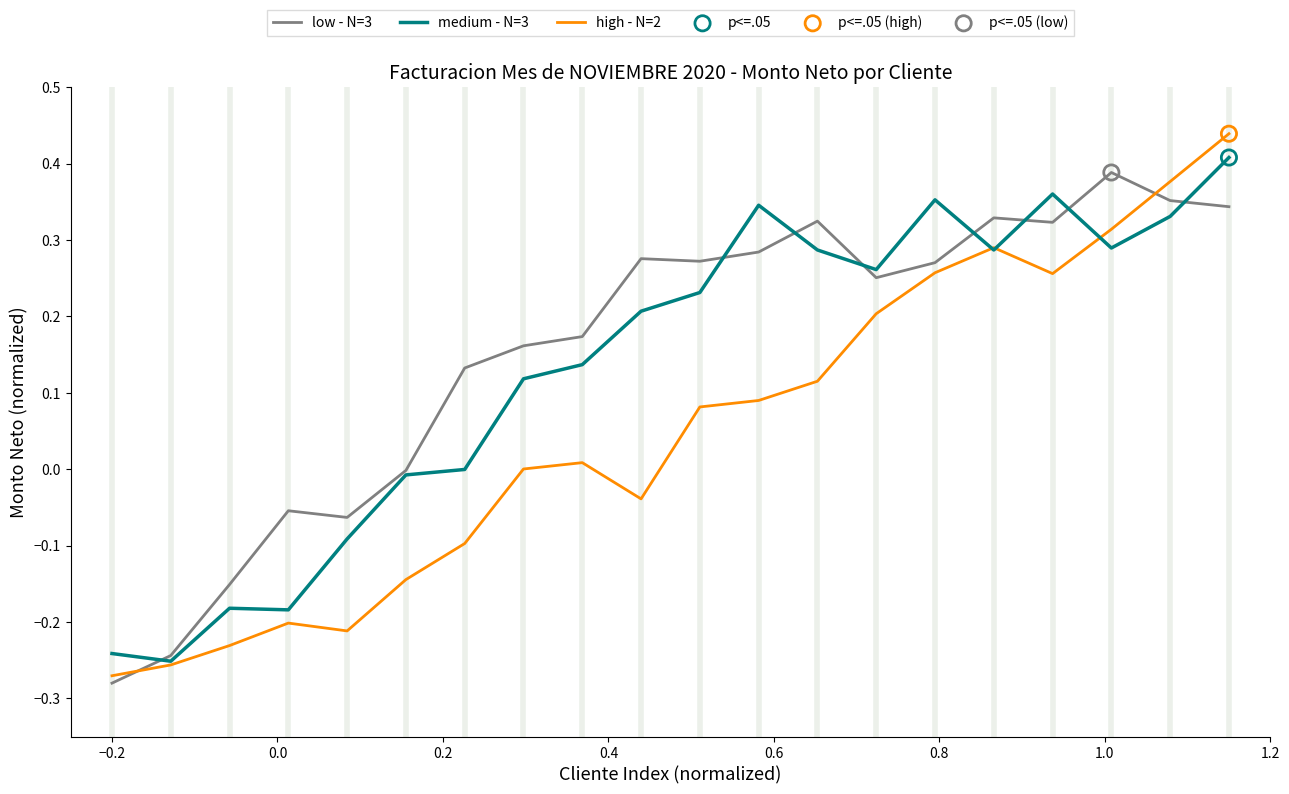

Which series has the widest spread of values?

high - N=2